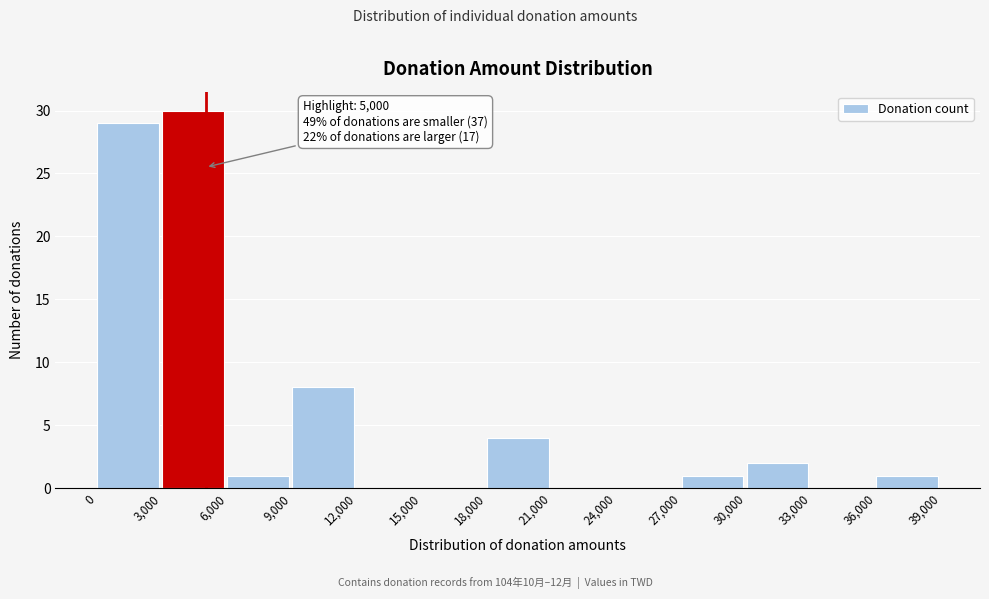

Which range on the x-axis has the tallest bar?

3,000 to 6,000